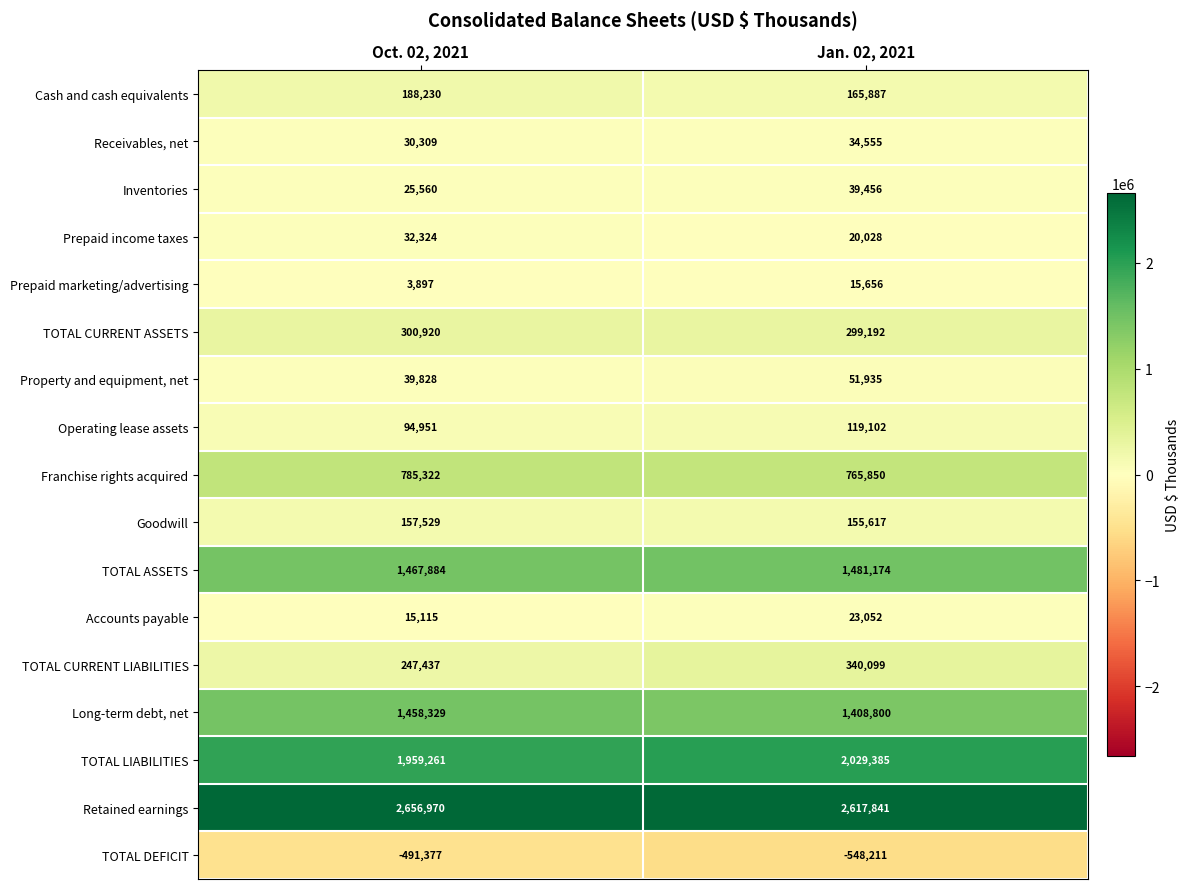

The TOTAL CURRENT ASSETS series shows 300920 at Oct. 02, 2021. True or false?

True